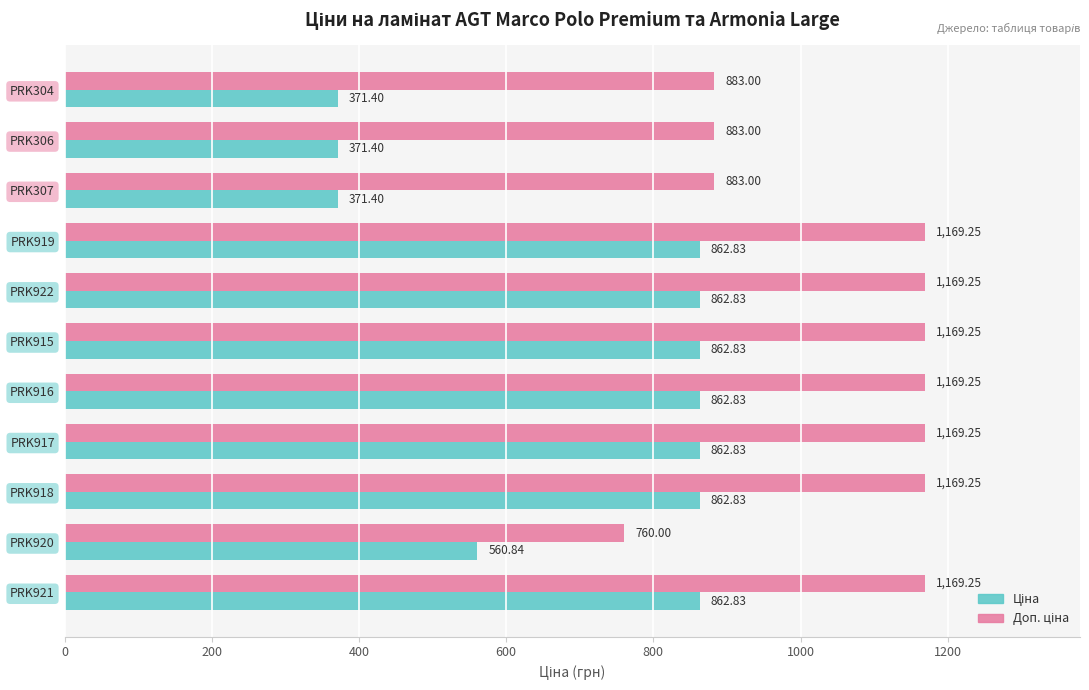

What is the difference between the highest and lowest values at PRK304?

511.6